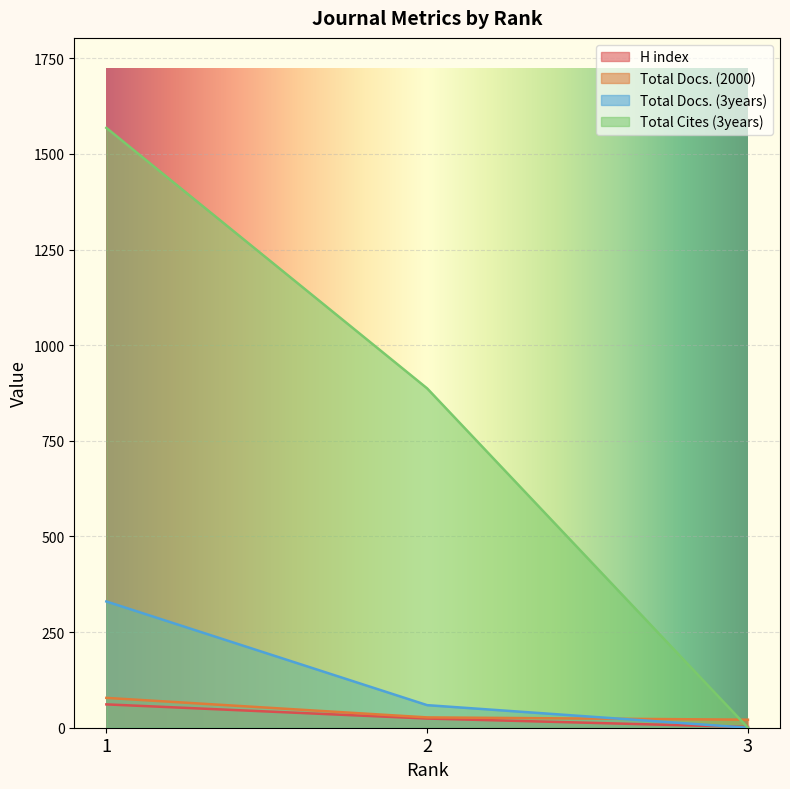

Count the number of categories in the chart.

3